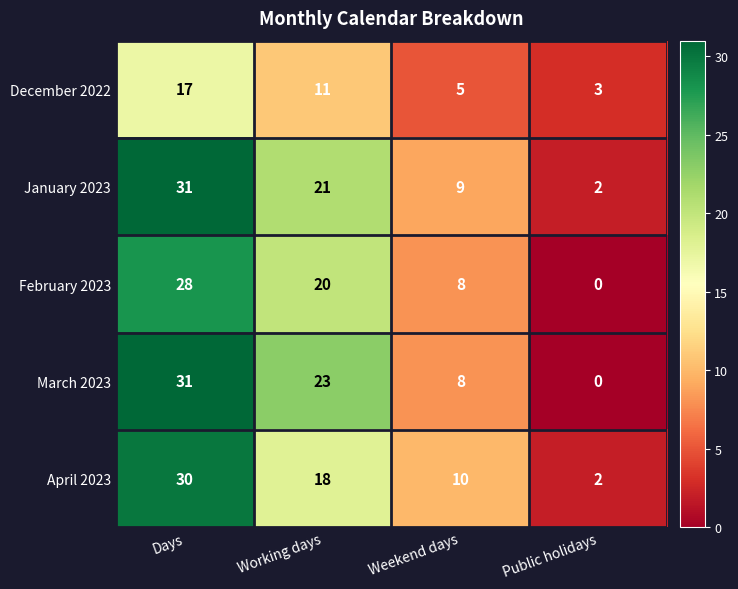

What is the spread (max minus min) of values at Weekend days?

5